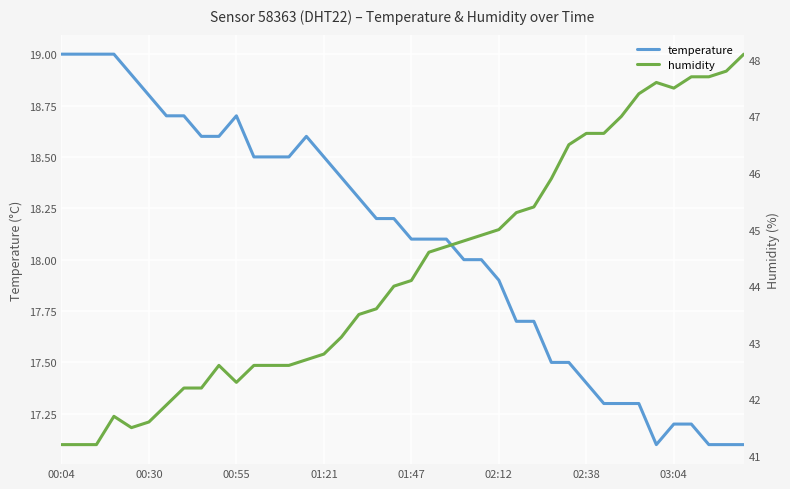

True or false: humidity and temperature cross at least once.

False